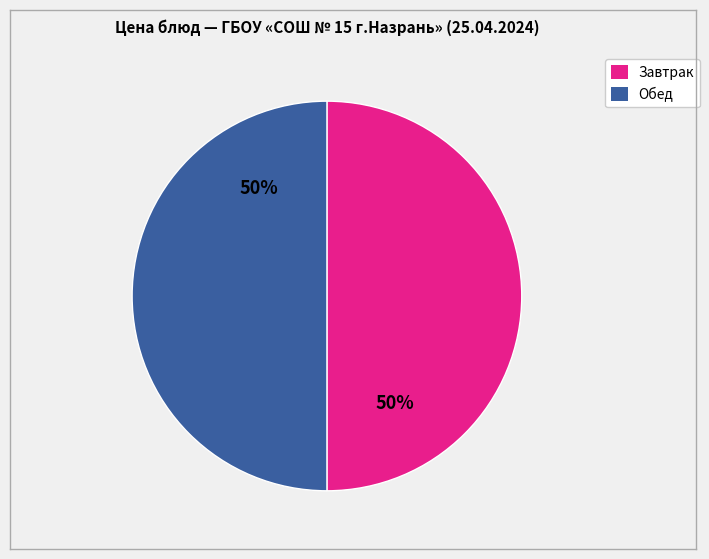

To the nearest percent, what is the average slice percentage?

50%